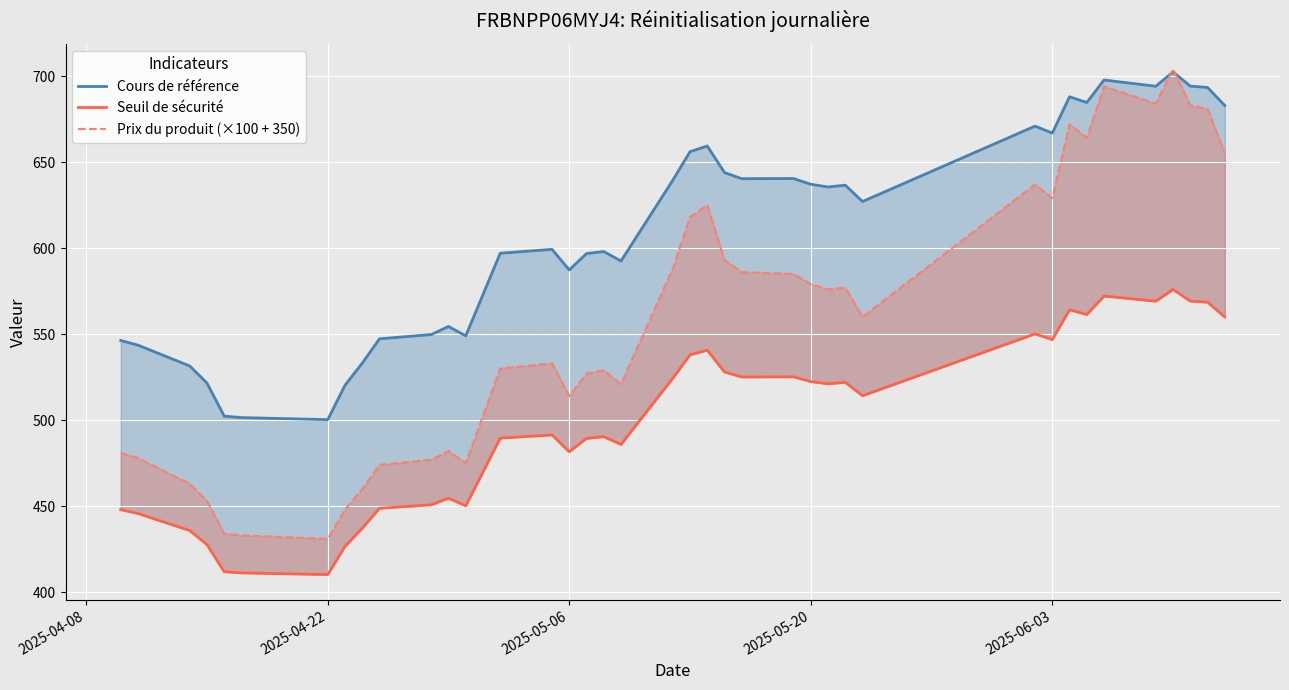

What is the sum of all Prix du produit (×100 + 350) values?

21733.0